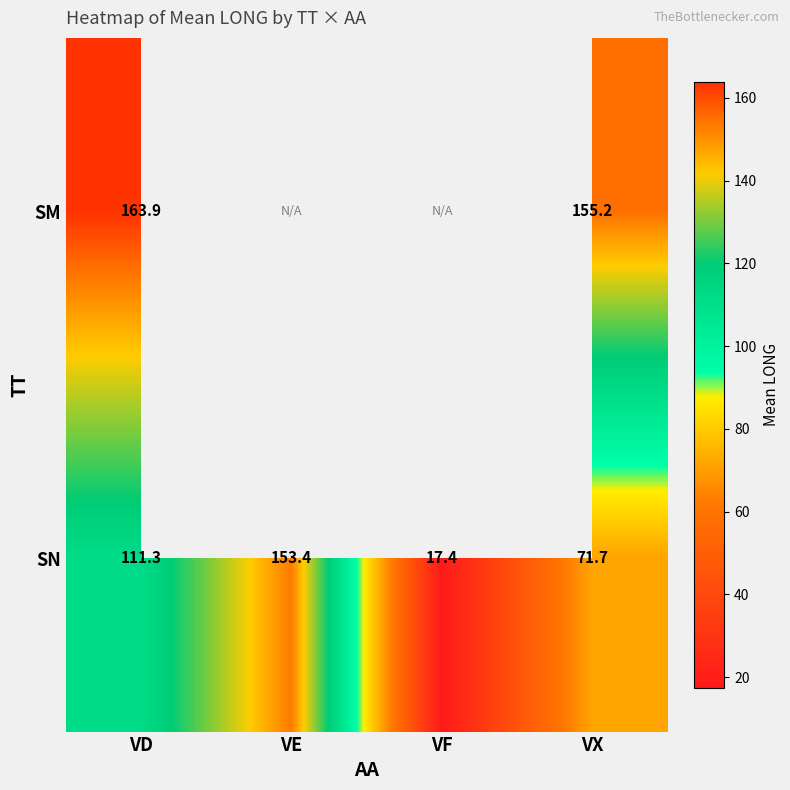

Which series changed the most between VD and VX?

SN